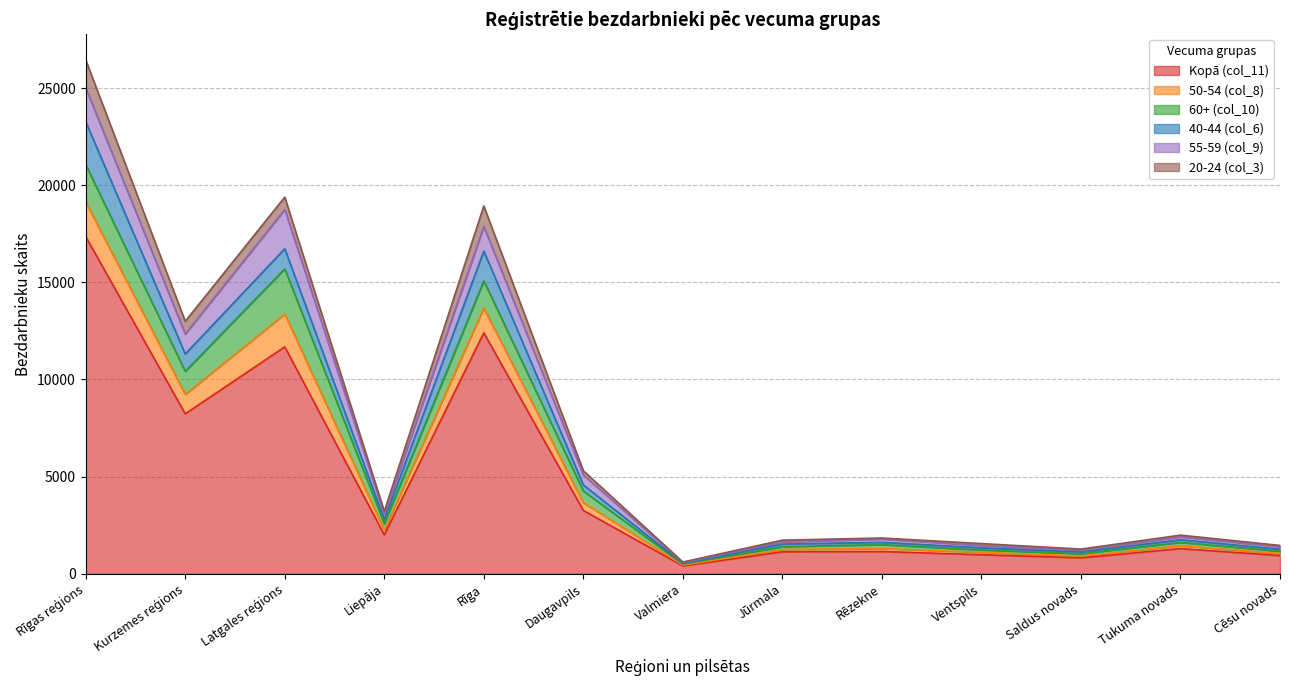

What is the difference between the Kopā (col_11) values at Rīgas reģions and Ventspils?

16376